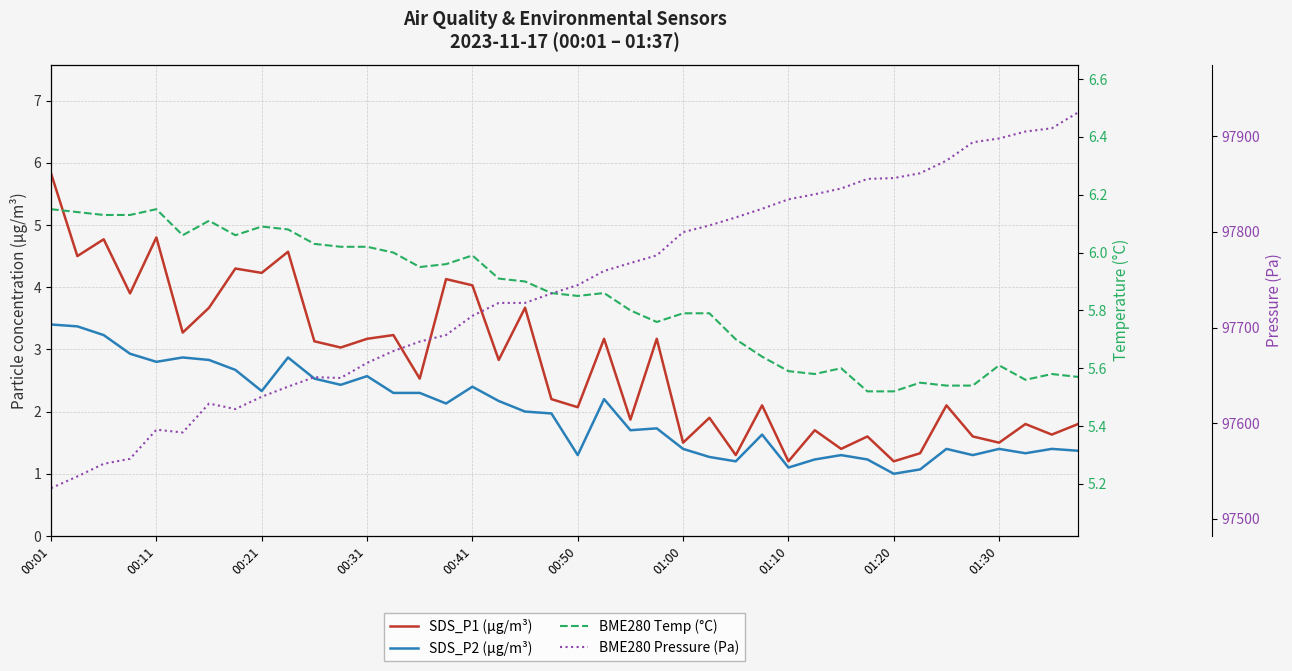

What is the total value across all series at 01:20?

97864.1